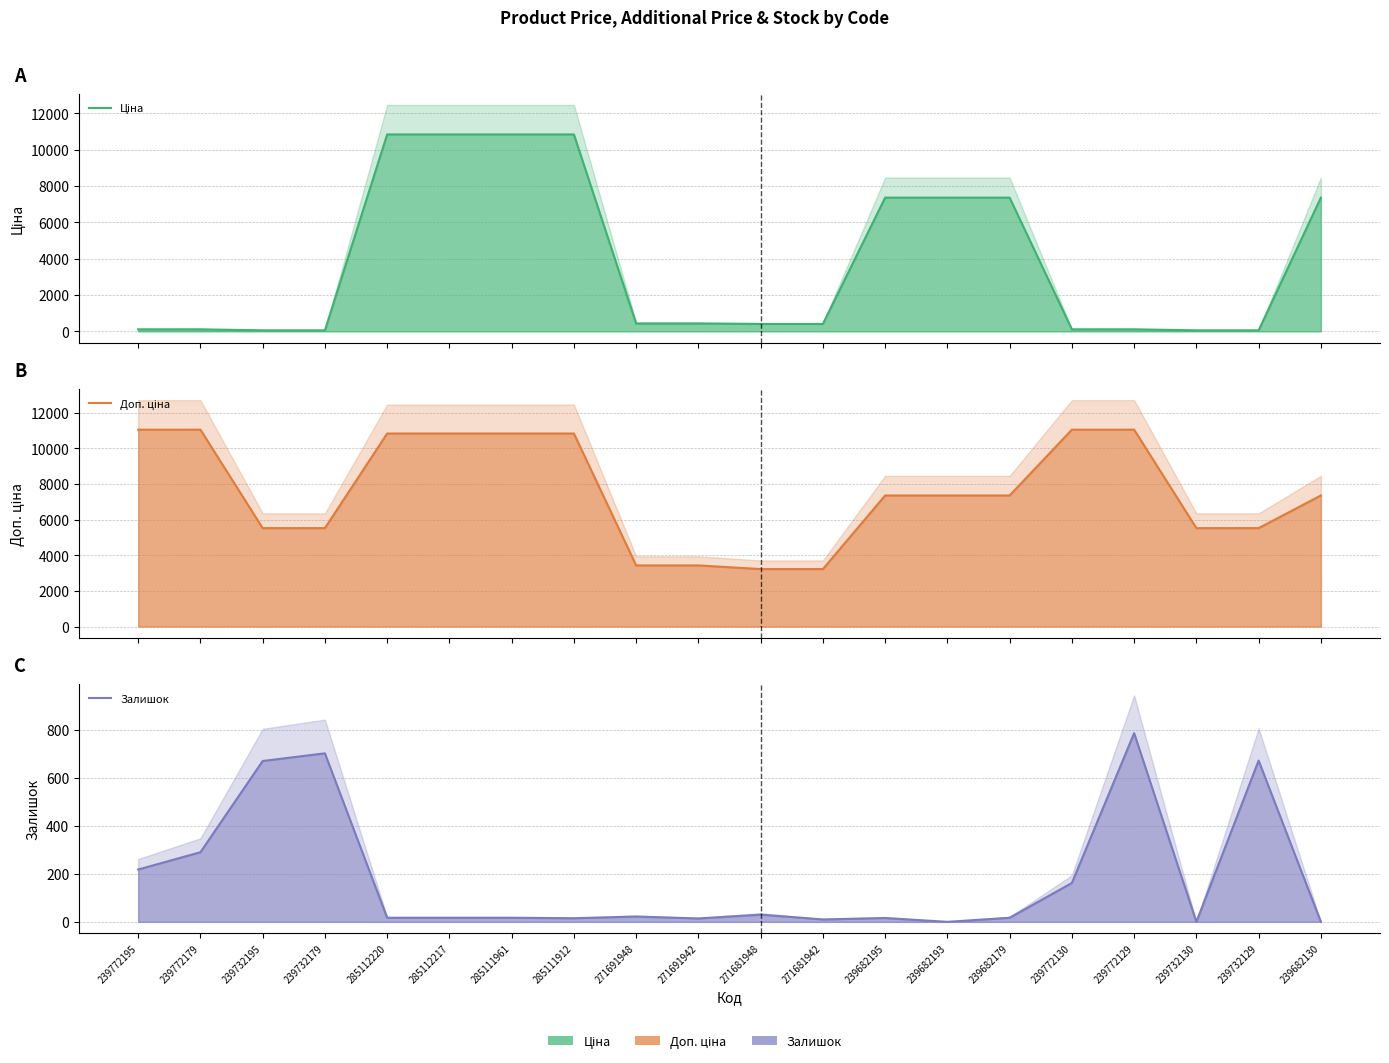

List the series in order of their overall mean, highest first.

Доп. ціна, Ціна, Залишок